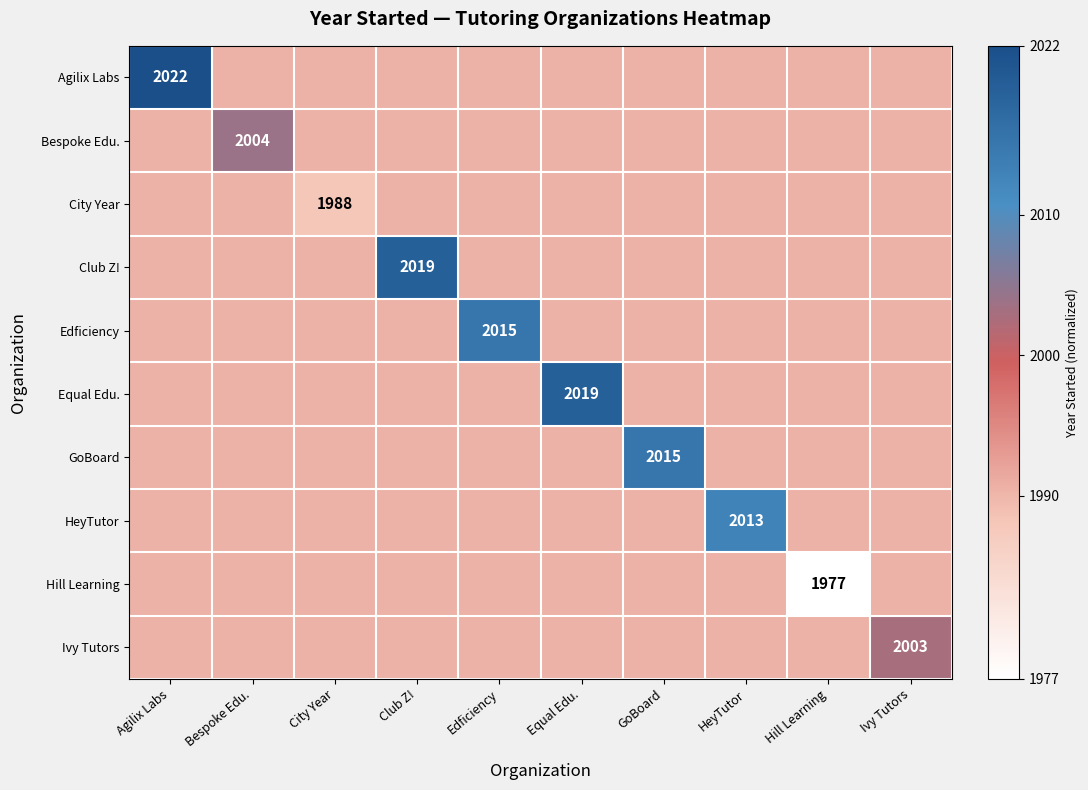

Is the value of Bespoke Edu. at Equal Edu. greater than the value of Ivy Tutors at GoBoard?

No